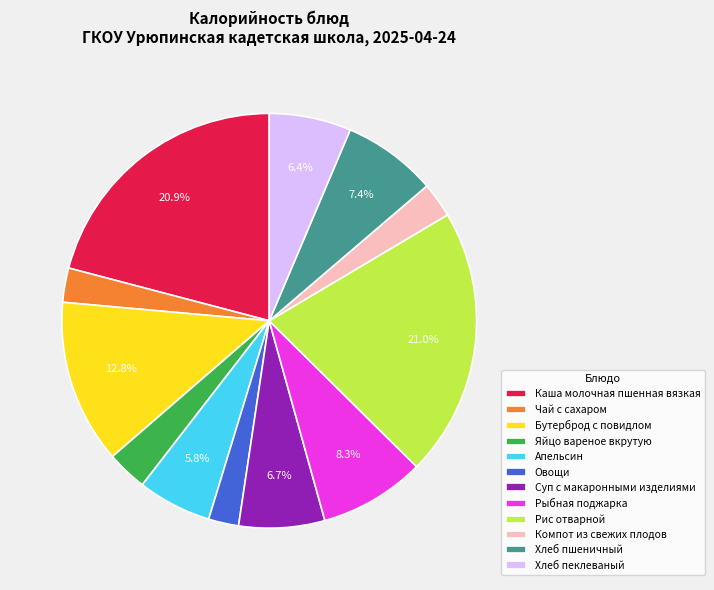

Does Рыбная поджарка represent more than half of the total?

No